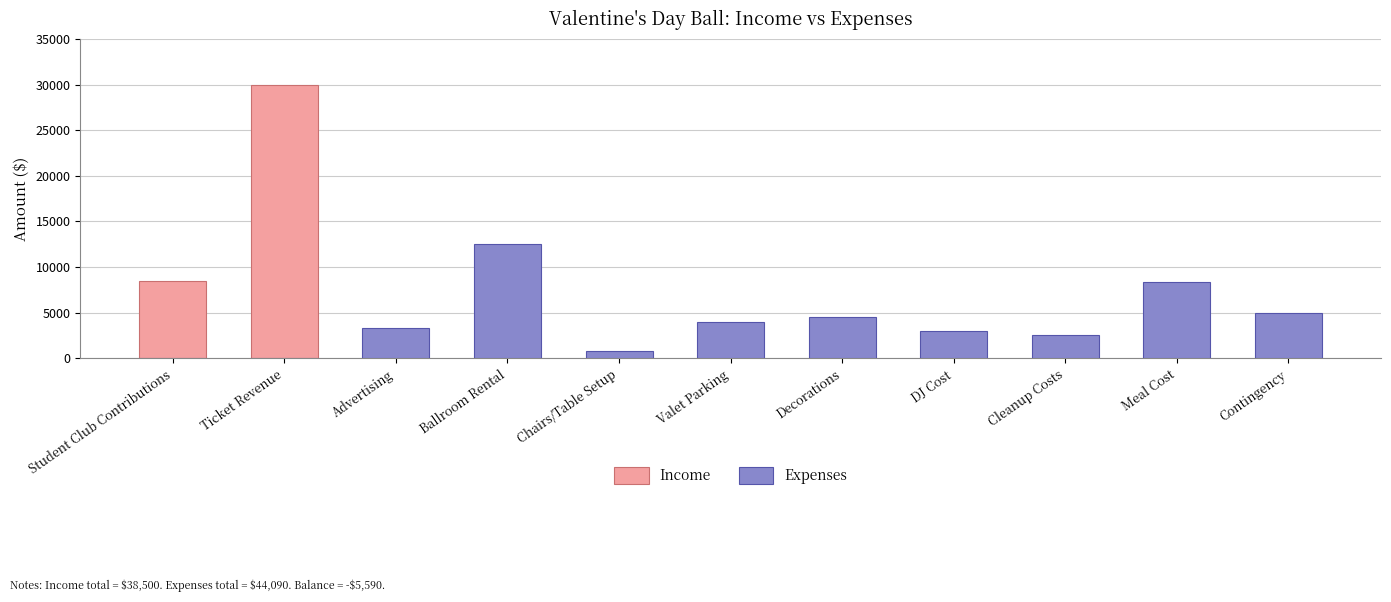

What is the difference between the maximum and minimum values in the Expenses series?

12500